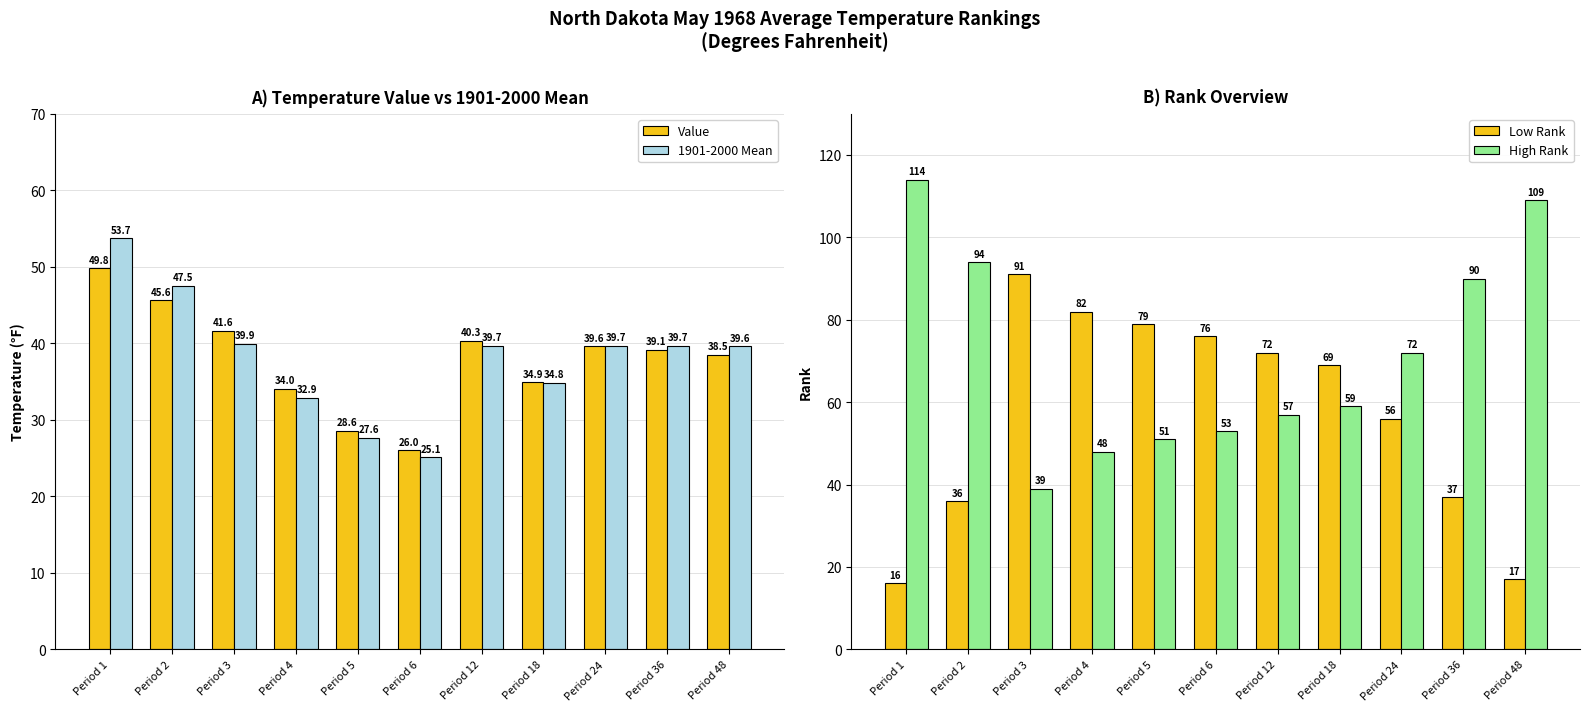

Which series has the largest total across all categories?

High Rank